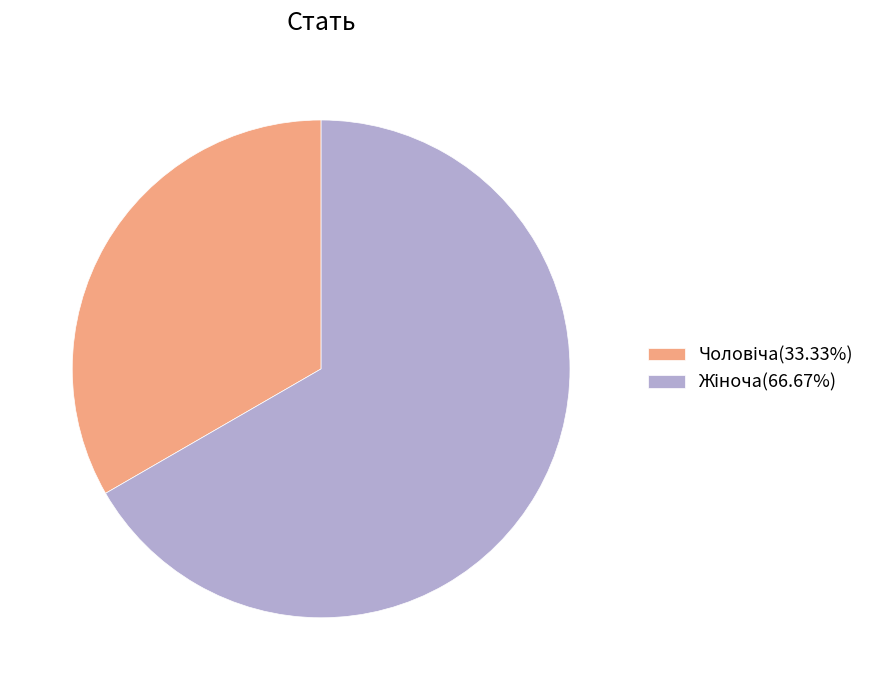

Is there a majority slice in this chart?

Yes